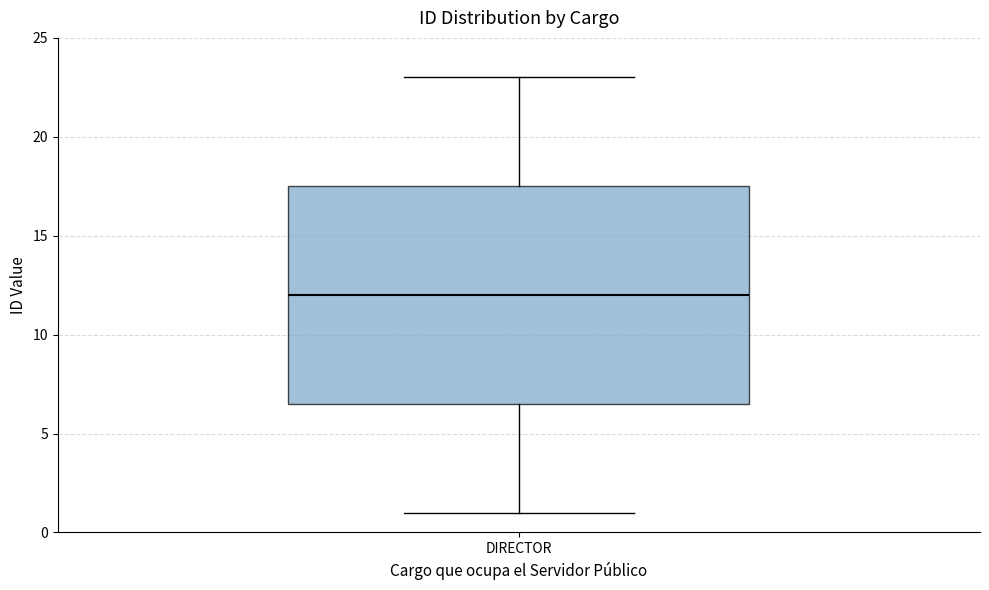

Where is the lower edge of the box for DIRECTOR on the y-axis? The values are not printed on the chart, so give them approximately, as read against the axis.

6.5